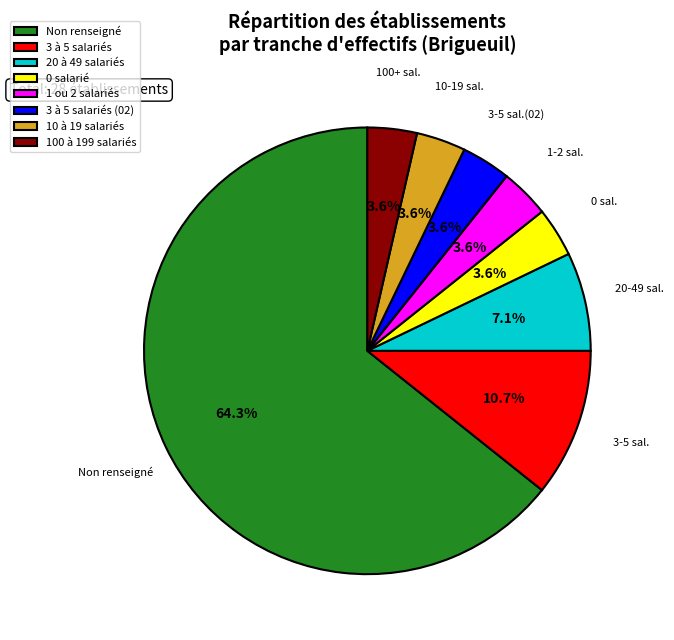

Does any single category account for the majority?

Yes